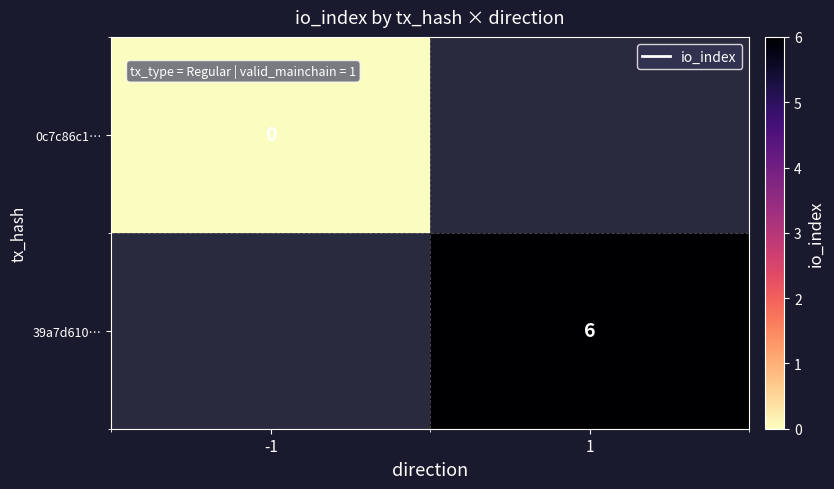

Which category has the lowest value across all series?

-1